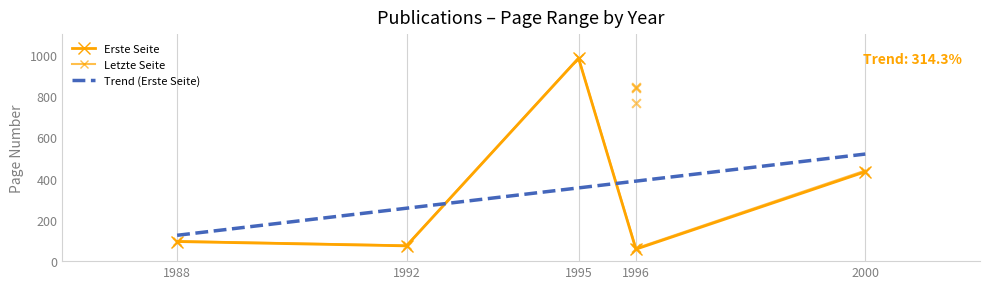

Which series contains the lowest Y value?

Erste Seite